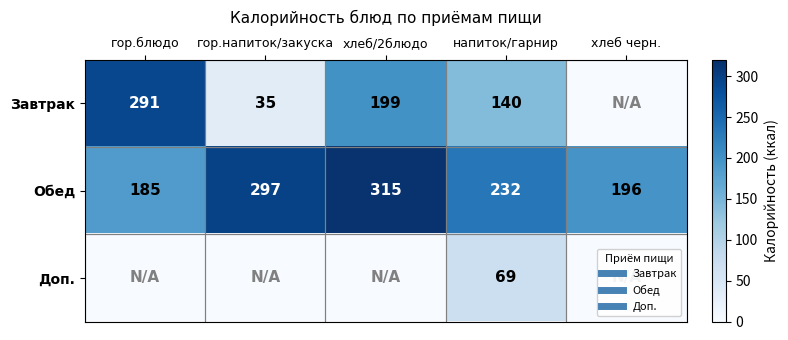

Which series has the largest range (max minus min)?

Завтрак